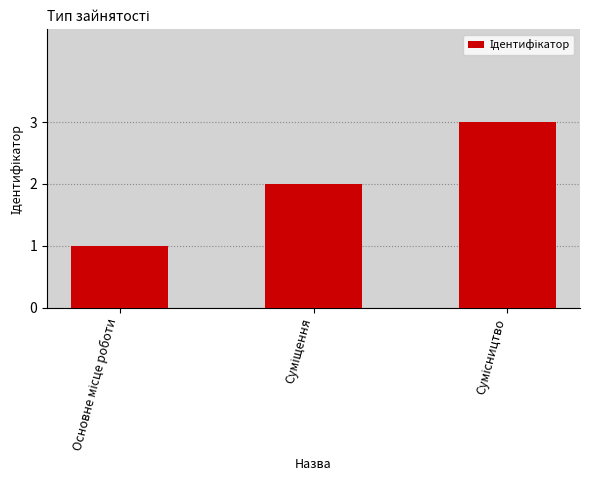

What is the sum of all values?

6